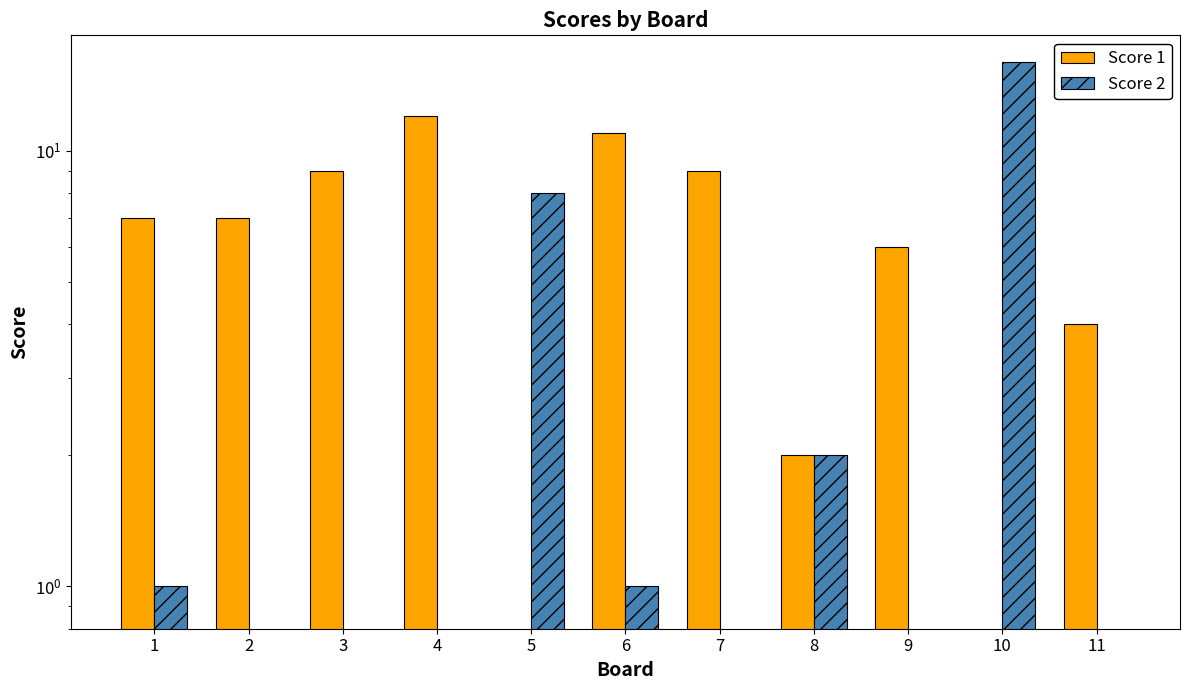

Reading right to left, what are all the values shown in this chart?

Score 1: 11=4	10=0	9=6	8=2	7=9	6=11	5=0	4=12	3=9	2=7	1=7
Score 2: 11=0	10=16	9=0	8=2	7=0	6=1	5=8	4=0	3=0	2=0	1=1